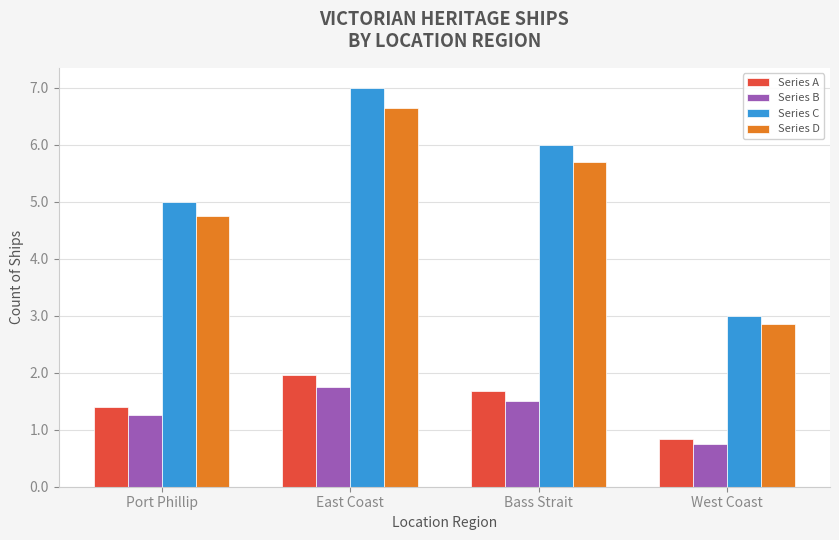

How many categories are shown in the chart?

4